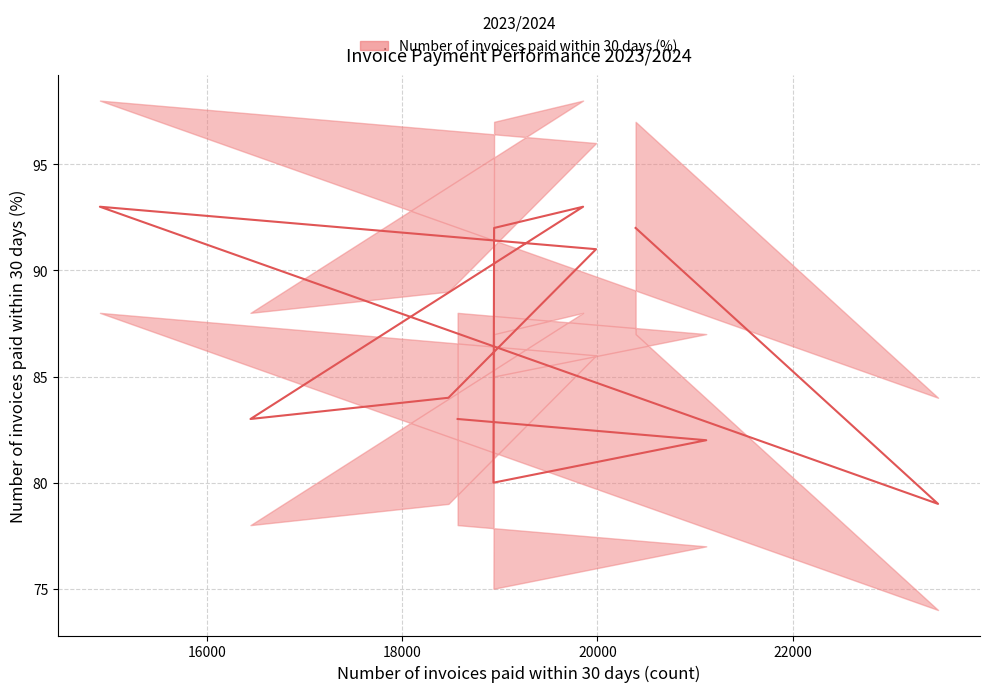

Is it true that the value at January is 79?

True